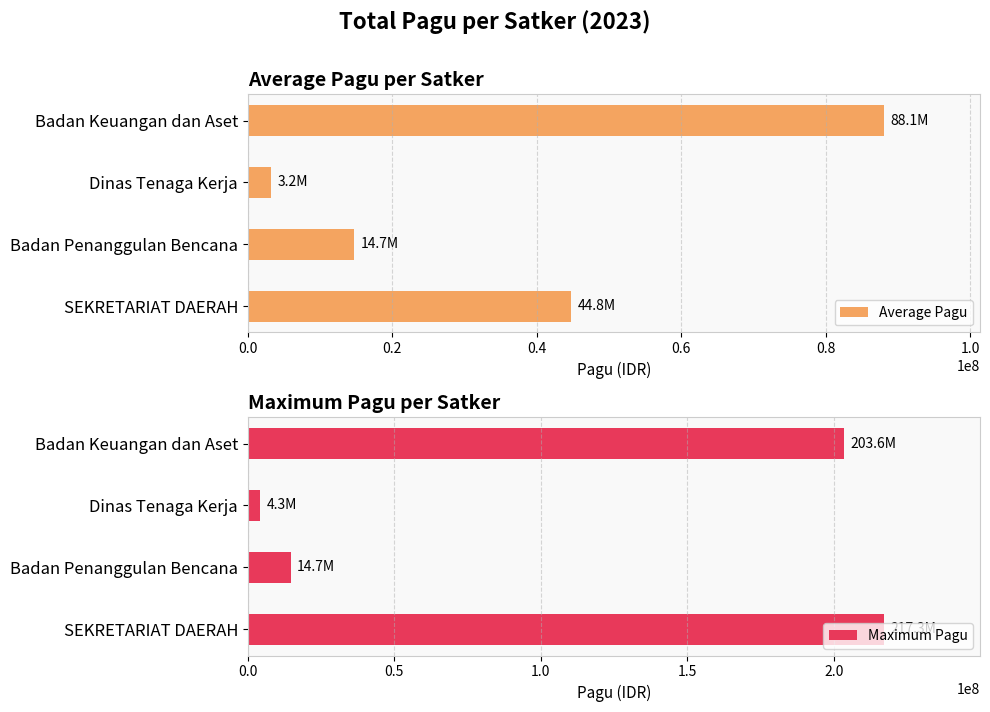

What is the average value of the Average Pagu series?

37711197.1